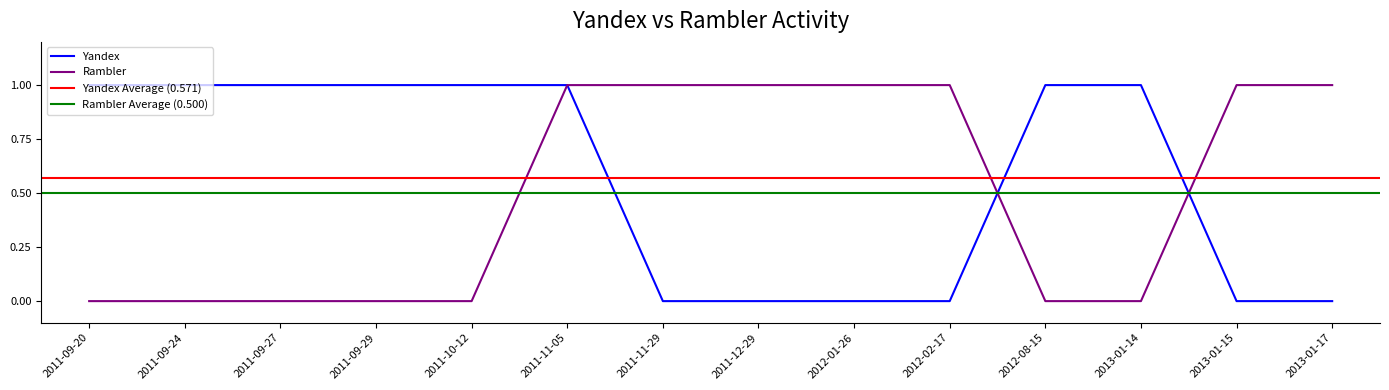

Between which two adjacent categories do Rambler and Yandex first intersect?

2012-02-17 and 2012-08-15